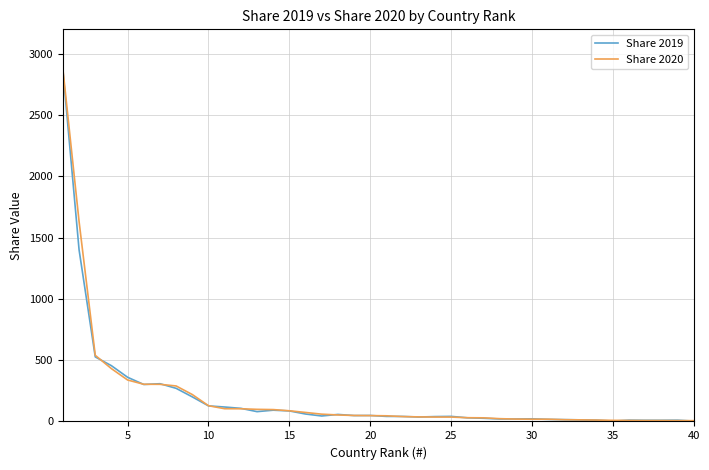

What is the highest value of the Share 2020 series?

2874.4